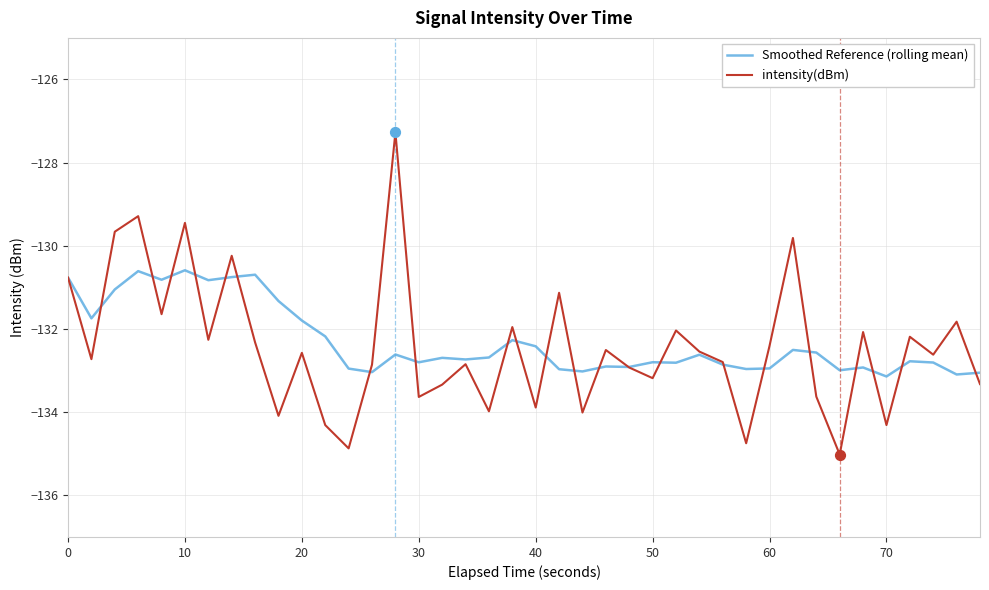

Which series has the widest spread of values?

intensity(dBm)